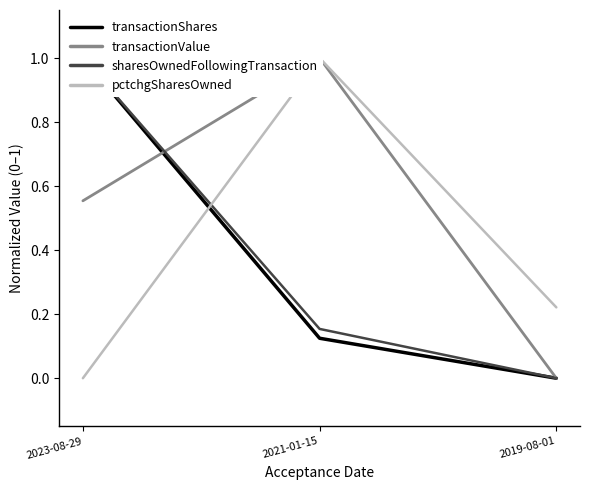

Which label corresponds to the largest value in the chart?

2023-08-29